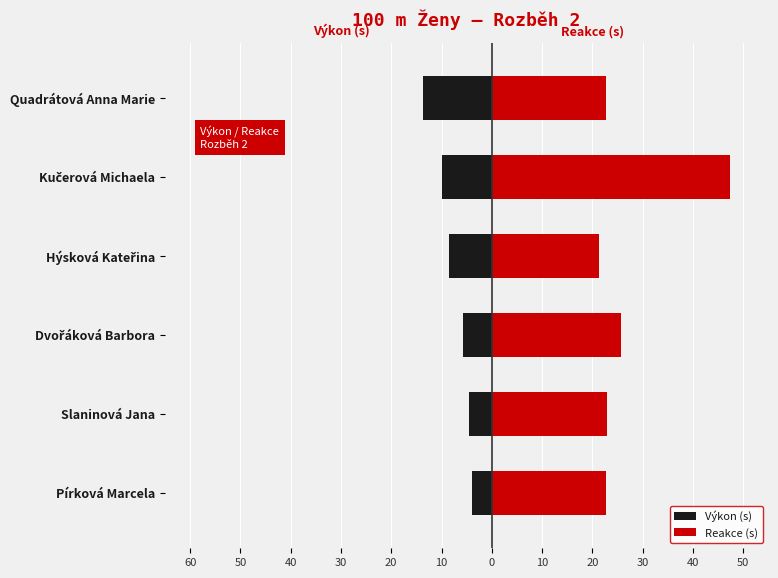

Reading left to right, extract all data points from this chart.

Výkon (s): -4.0	-4.6	-5.8	-8.5	-10.0	-13.6
Reakce (s): 22.8	22.9	25.7	21.3	47.4	22.8